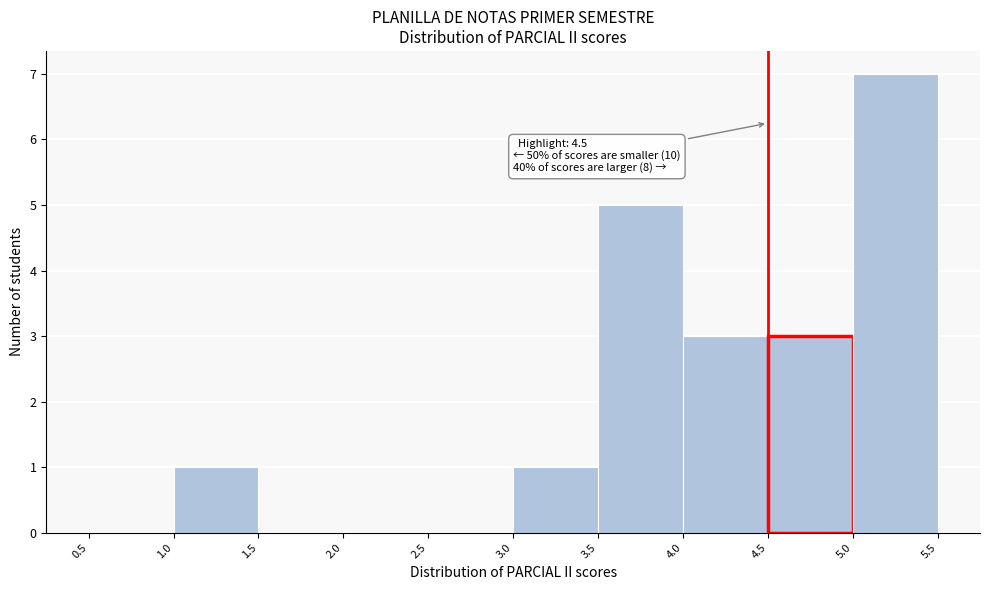

Over which range of the x-axis is the bar tallest?

5.0 to 5.5